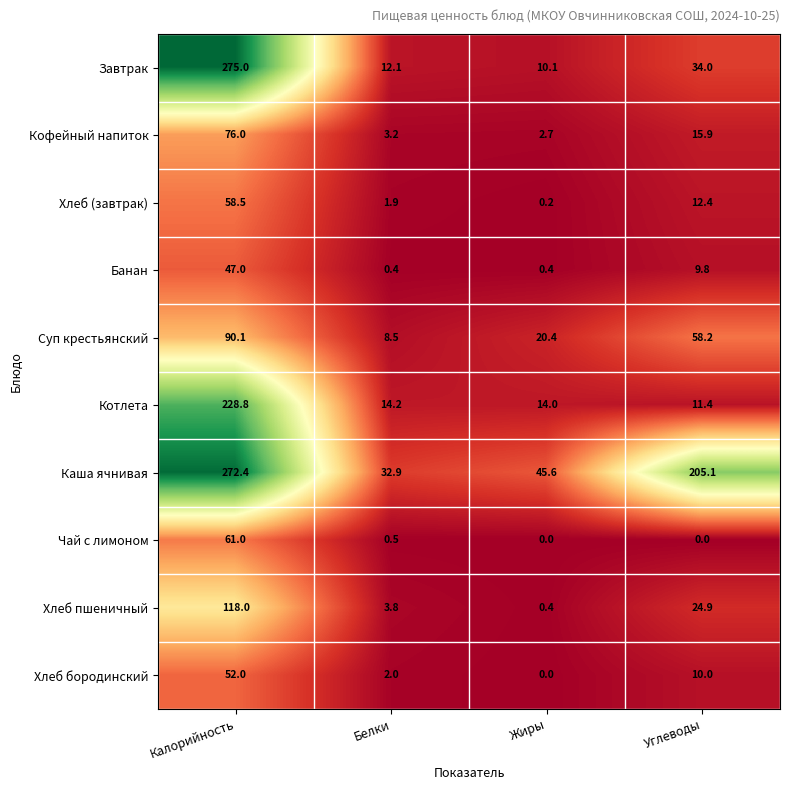

What is the sum of the Чай с лимоном values at Калорийность and Жиры?

61.0